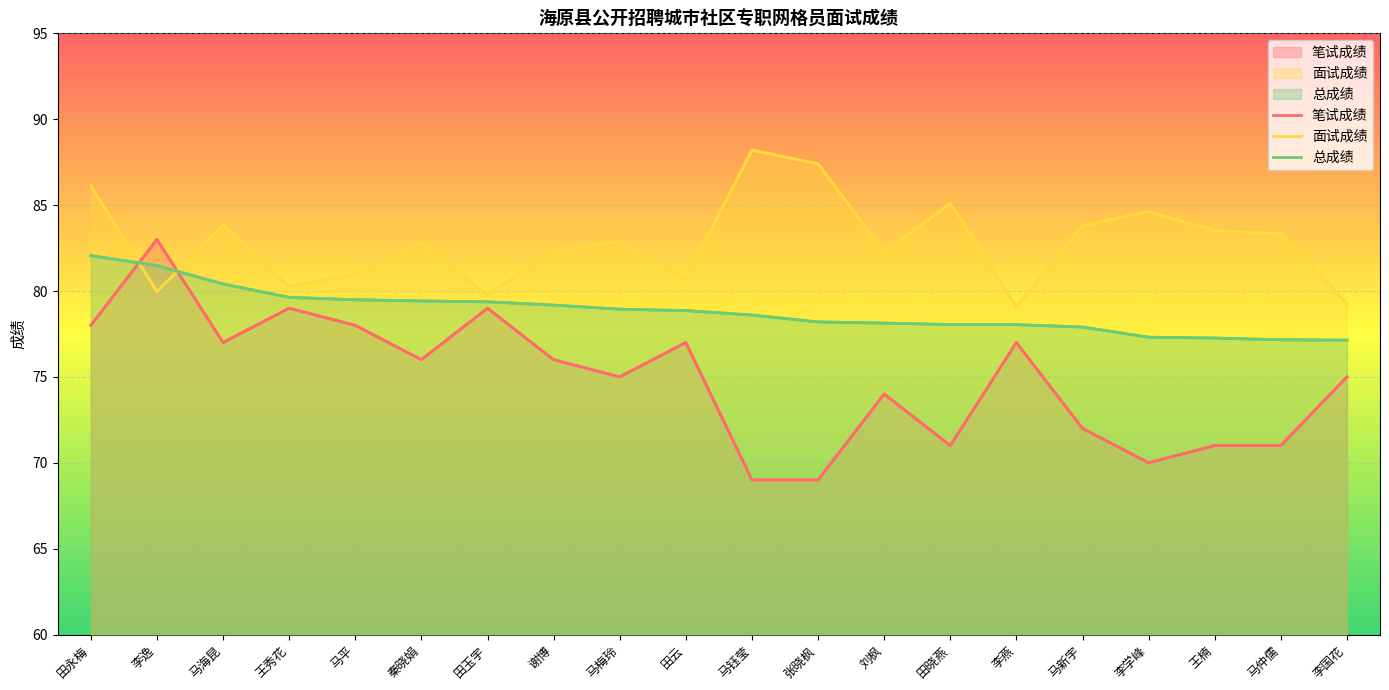

Is the value of 面试成绩 at 马梅玲 greater than the value of 笔试成绩 at 王秀花?

Yes